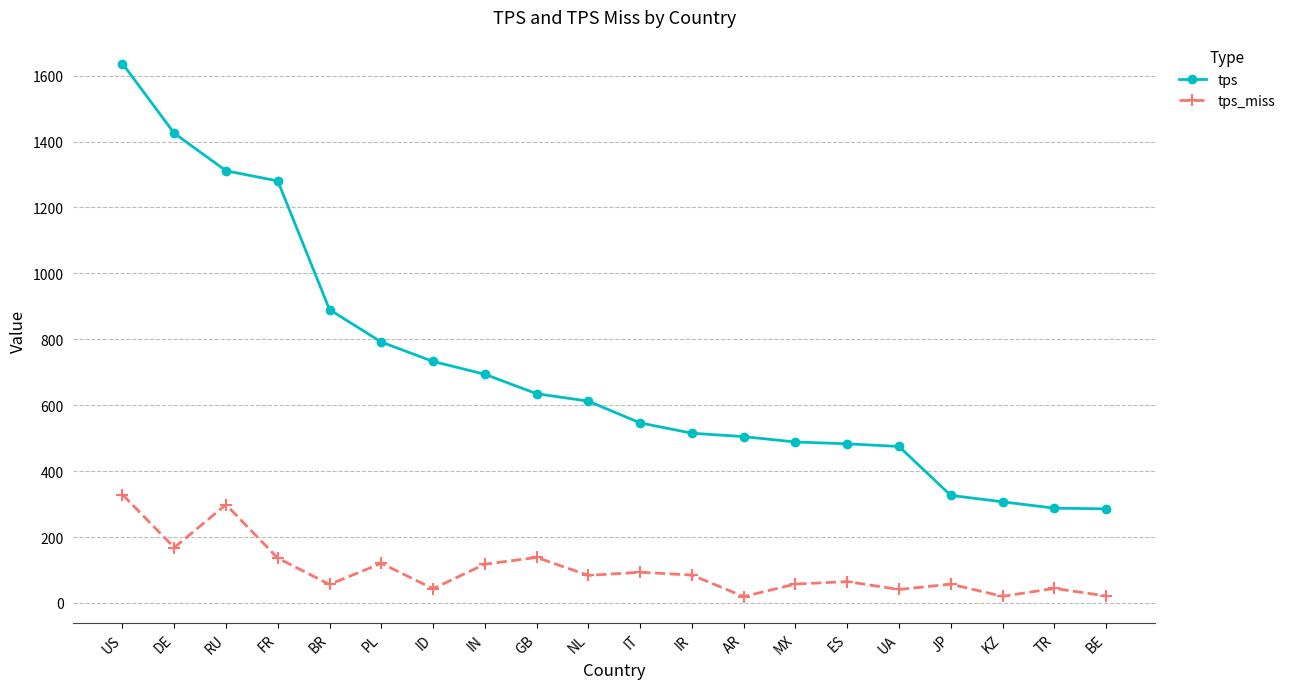

What is the approximate value of tps_miss at ES?

64.8